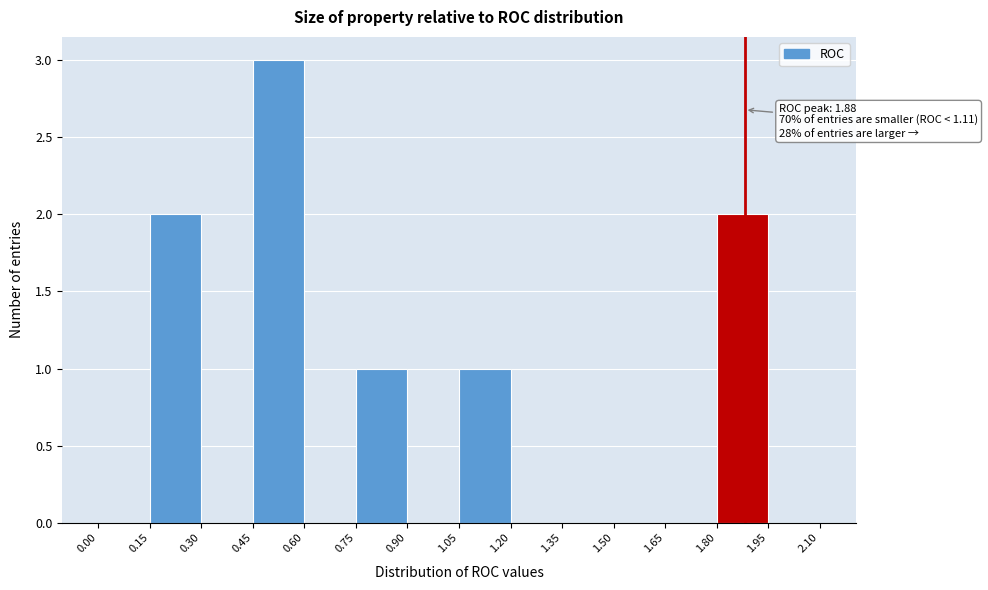

Which range on the x-axis has the tallest bar?

0.45 to 0.60